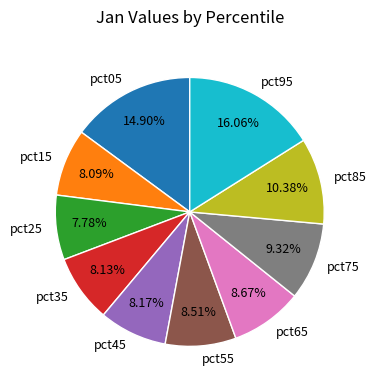

How many slices are in this pie chart?

10